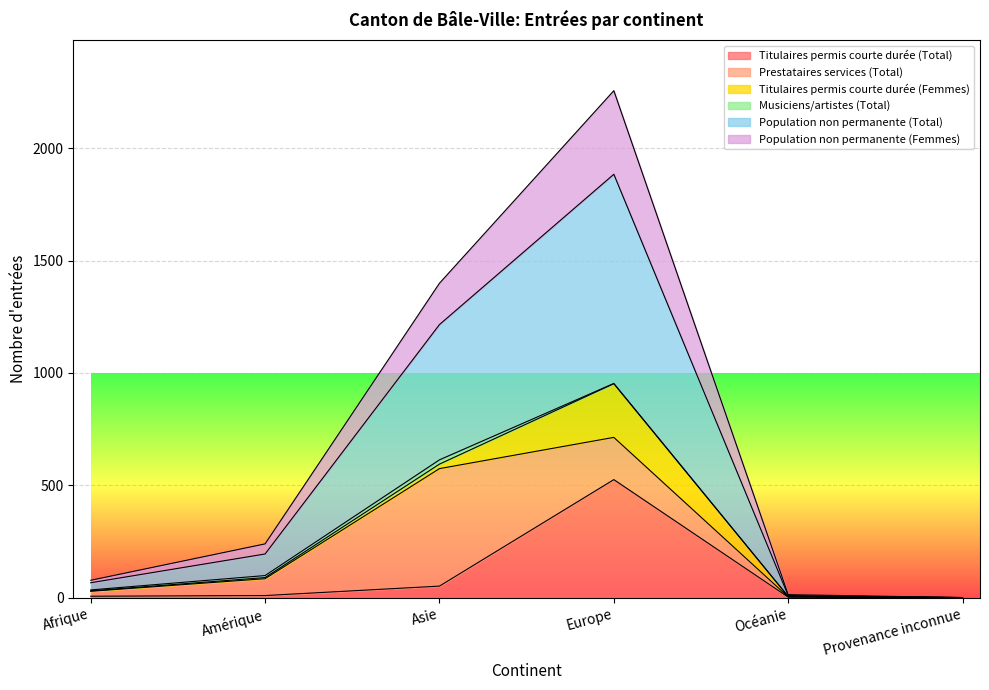

What is the highest value of the Titulaires permis courte durée (Total) series?

525